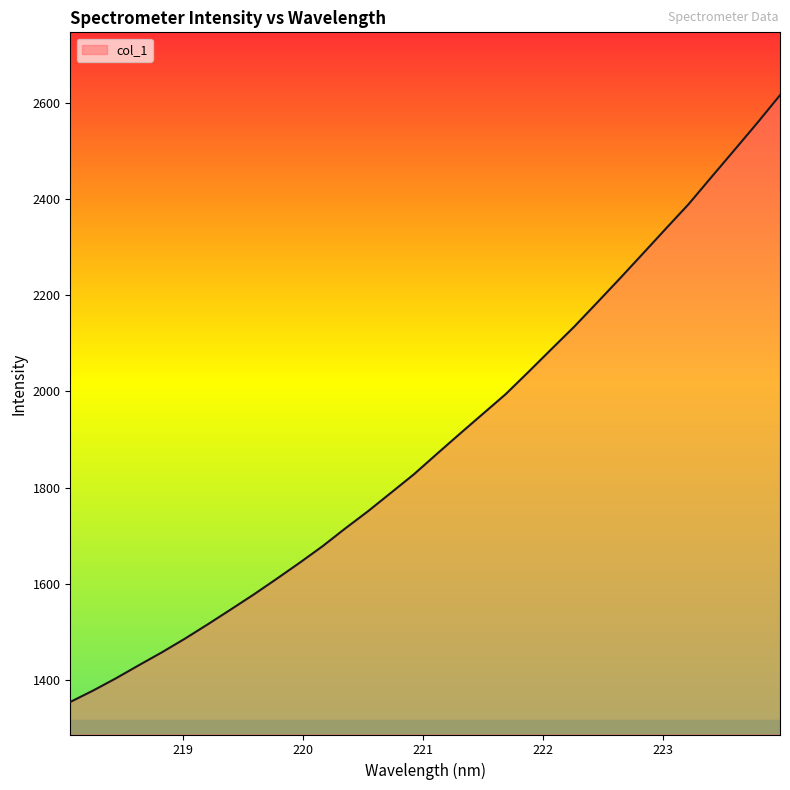

What is the smallest value displayed?

1353.8